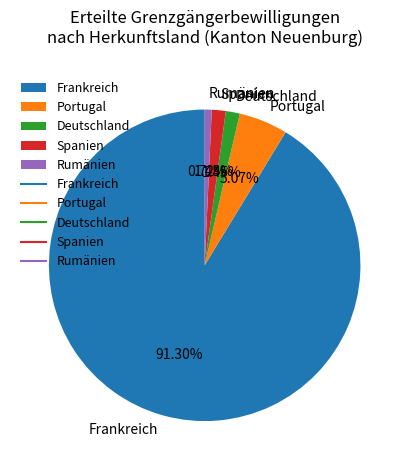

To the nearest percent, what percentage of the pie is Frankreich?

91%